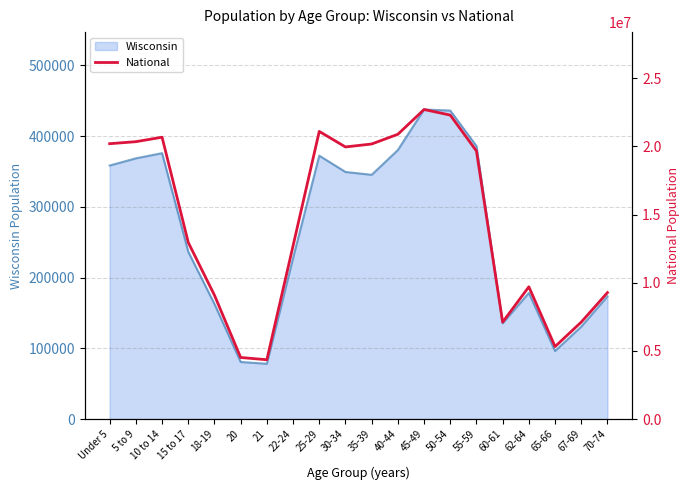

Reading left to right, what are all the values shown in this chart?

Under 5=20201362	5 to 9=20348657	10 to 14=20677194	15 to 17=12954254	18-19=9086089	20=4519129	21=4354294	22-24=12712576	25-29=21101849	30-34=19962099	35-39=20179642	40-44=20890964	45-49=22708591	50-54=22298125	55-59=19664805	60-61=7113727	62-64=9704197	65-66=5319902	67-69=7115361	70-74=9278166